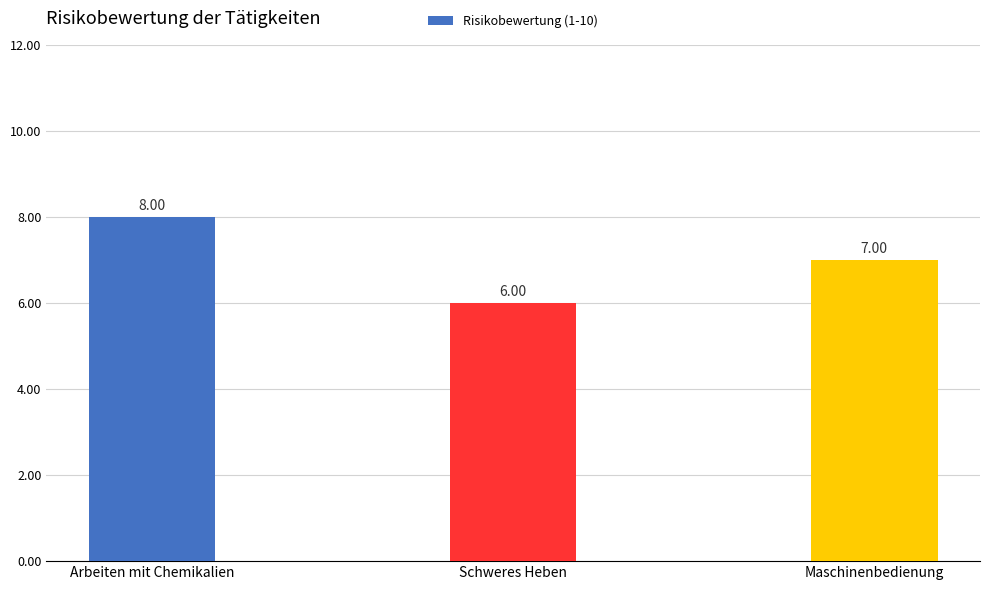

How many data points are less than 7?

1